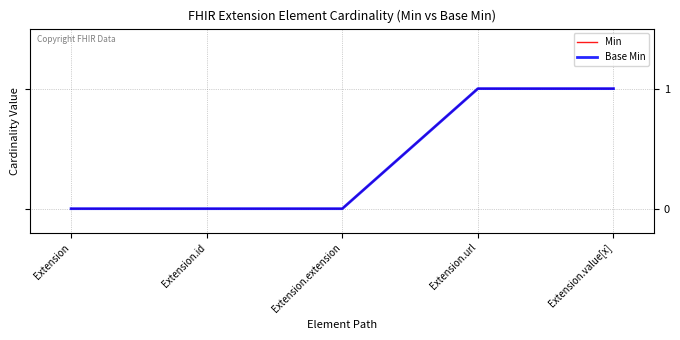

At how many categories does at least one series exceed 0?

2